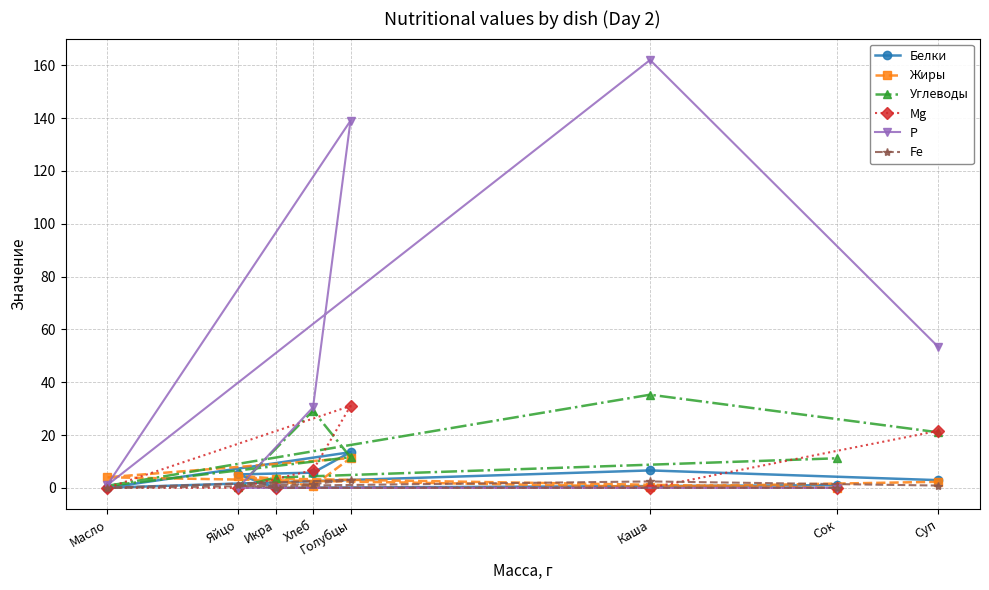

Which series ends up on top after the final intersection of Жиры and Белки?

Белки